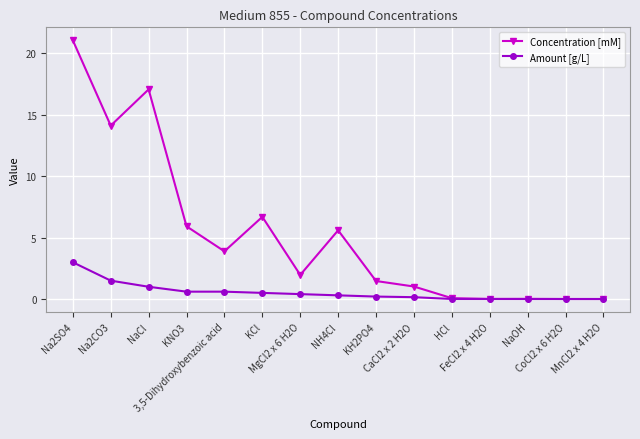

Which series has the widest spread of values?

Concentration [mM]